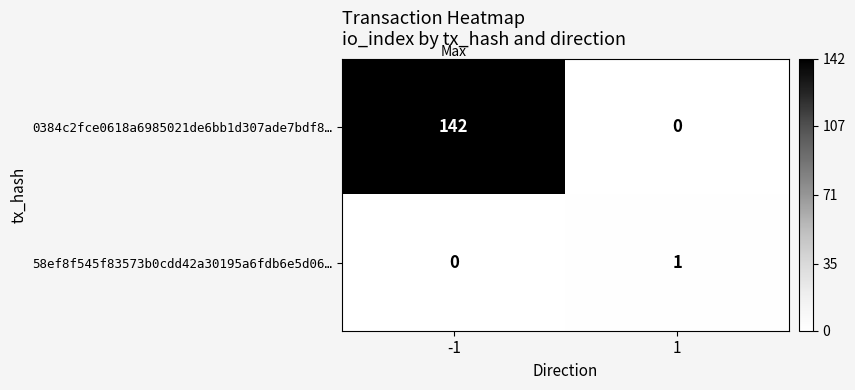

Reading right to left, what are all the values shown in this chart?

0384c2fce0618a6985021de6bb1d307ade7bdf8…: 0	142
58ef8f545f83573b0cdd42a30195a6fdb6e5d06…: 1	0